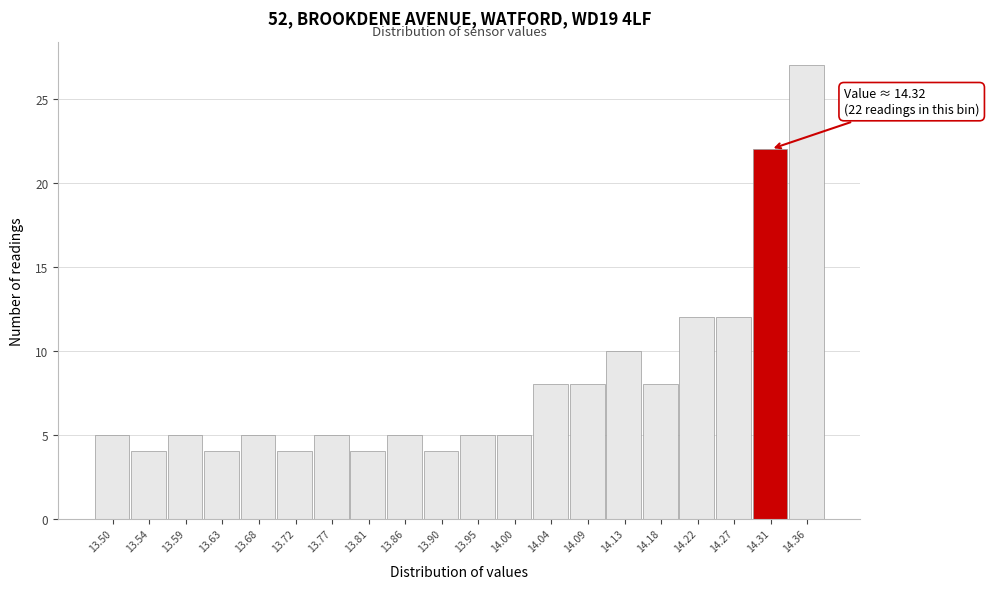

Reading left to right, list all the values displayed in this chart.

13.50=5	13.54=4	13.59=5	13.63=4	13.68=5	13.72=4	13.77=5	13.81=4	13.86=5	13.90=4	13.95=5	14.00=5	14.04=8	14.09=8	14.13=10	14.18=8	14.22=12	14.27=12	14.31=22	14.36=27